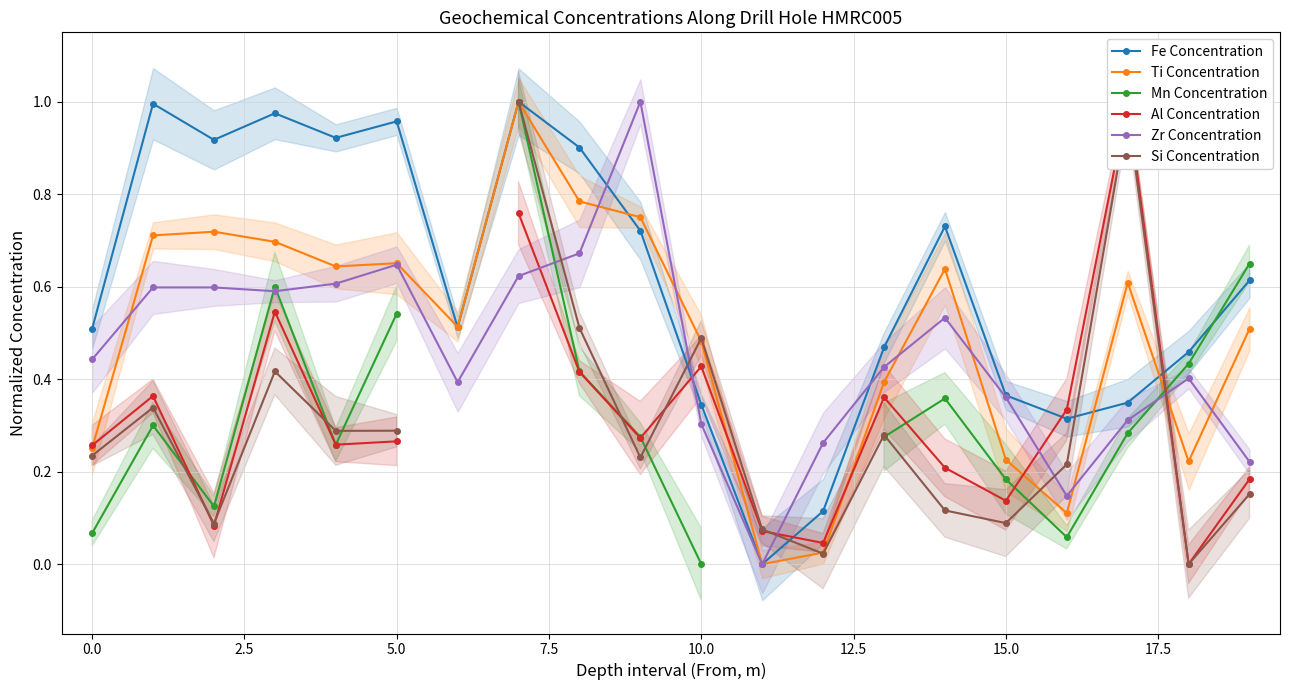

How many series are shown in this chart?

6